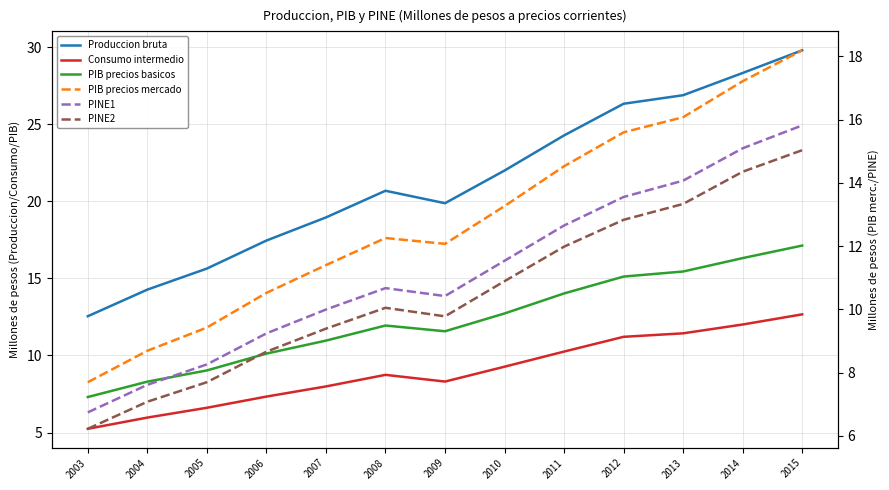

Which category has the highest value in the PINE1 series?

2015